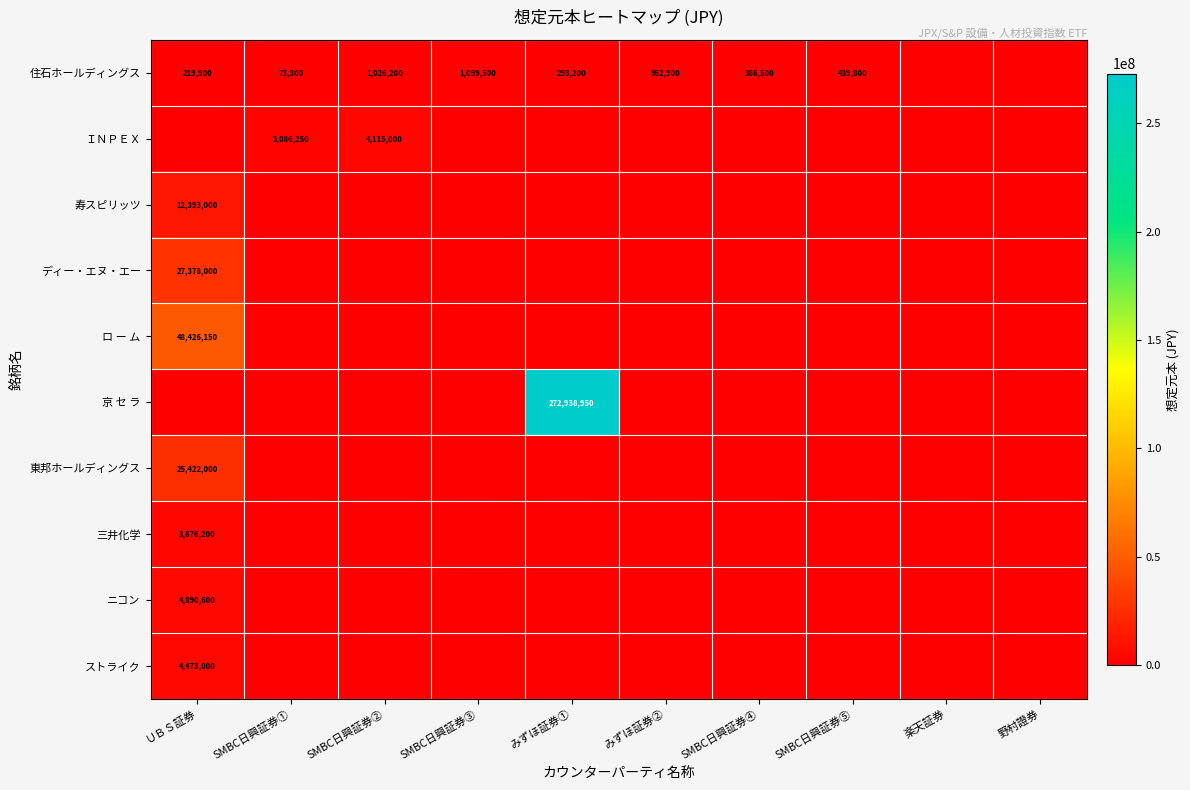

What is the difference between the highest and lowest values at SMBC日興証券⑤?

439800